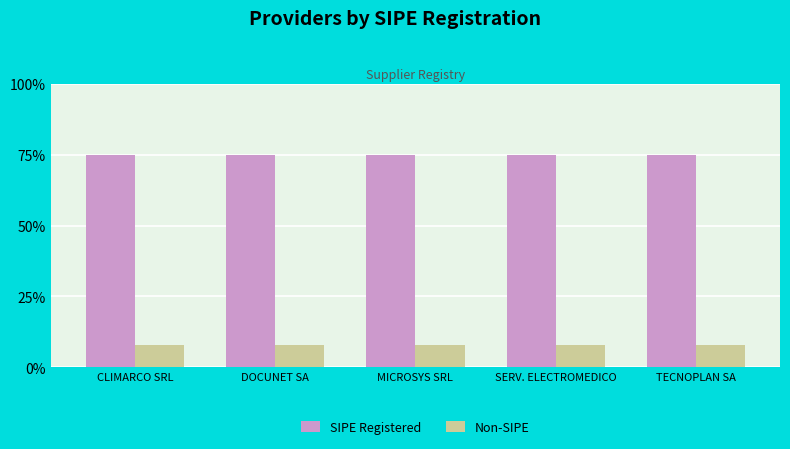

Reading left to right, list all the values displayed in this chart.

SIPE Registered: CLIMARCO SRL=75	DOCUNET SA=75	MICROSYS SRL=75	SERV. ELECTROMEDICO=75	TECNOPLAN SA=75
Non-SIPE: CLIMARCO SRL=8	DOCUNET SA=8	MICROSYS SRL=8	SERV. ELECTROMEDICO=8	TECNOPLAN SA=8